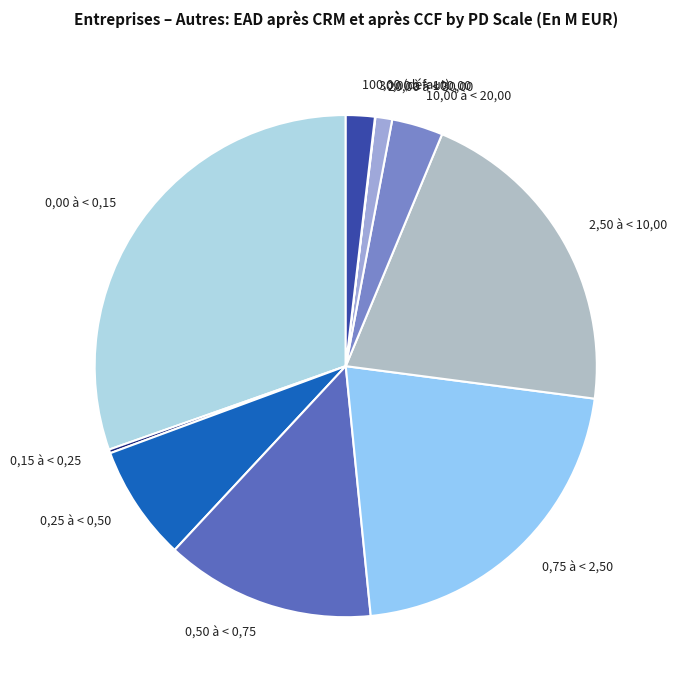

Does any single category account for the majority?

No